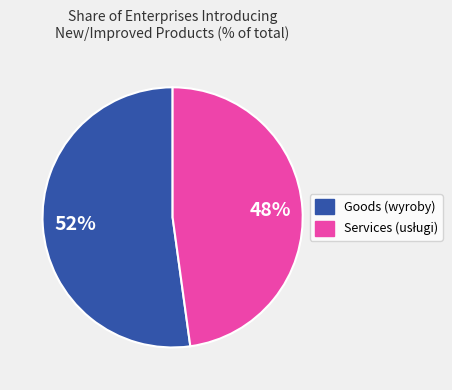

Does any single category account for the majority?

Yes